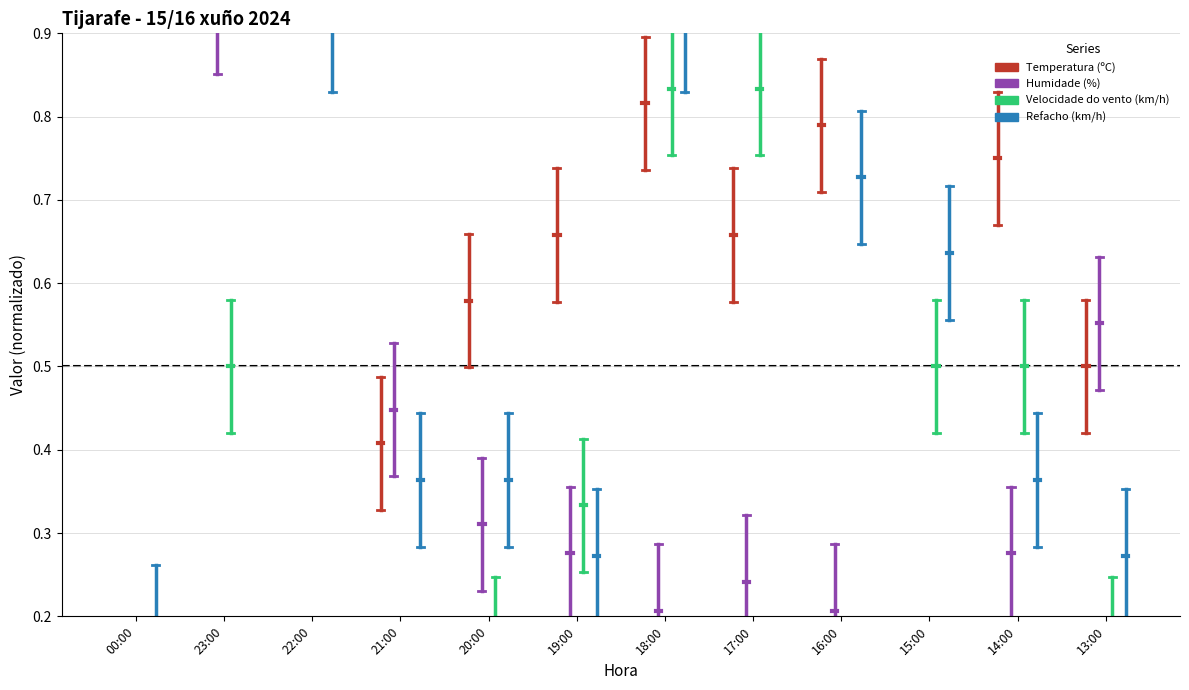

Rank the series at 00:00 from lowest to highest value.

Temperatura (ºC), Velocidade do vento (km/h), Refacho (km/h), Humidade (%)